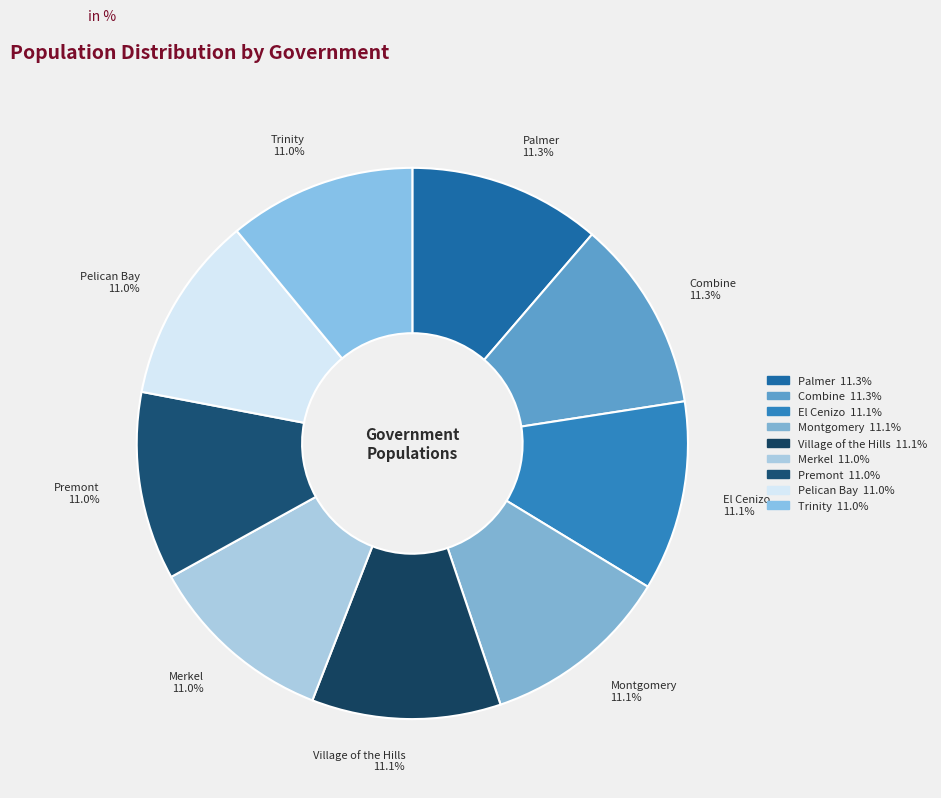

What portion of the pie excludes Pelican Bay?

89.0%